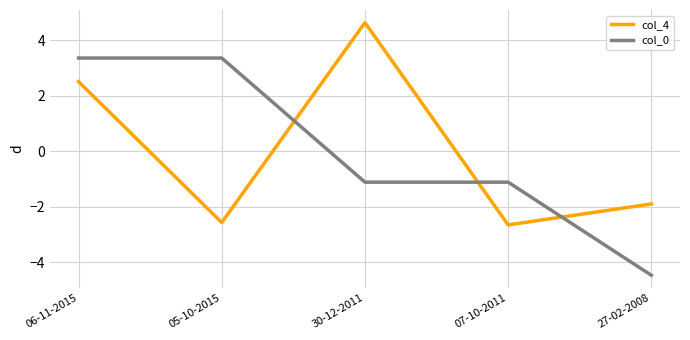

How many values in the col_4 series are below -1?

3